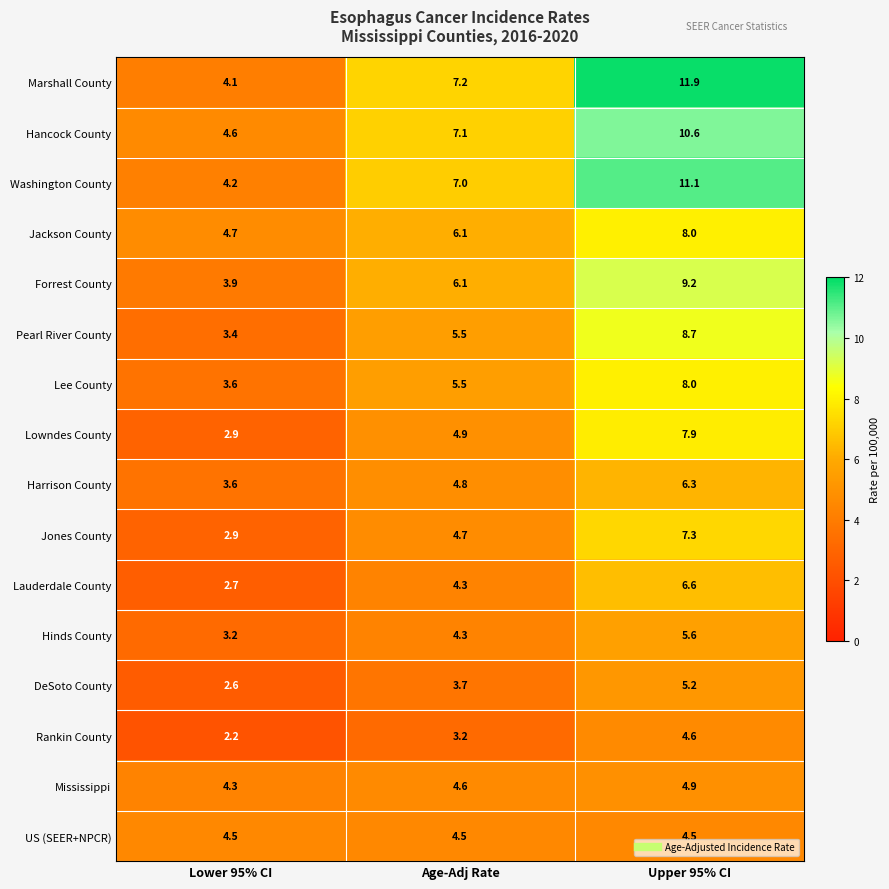

What is the minimum value shown in the chart?

2.2